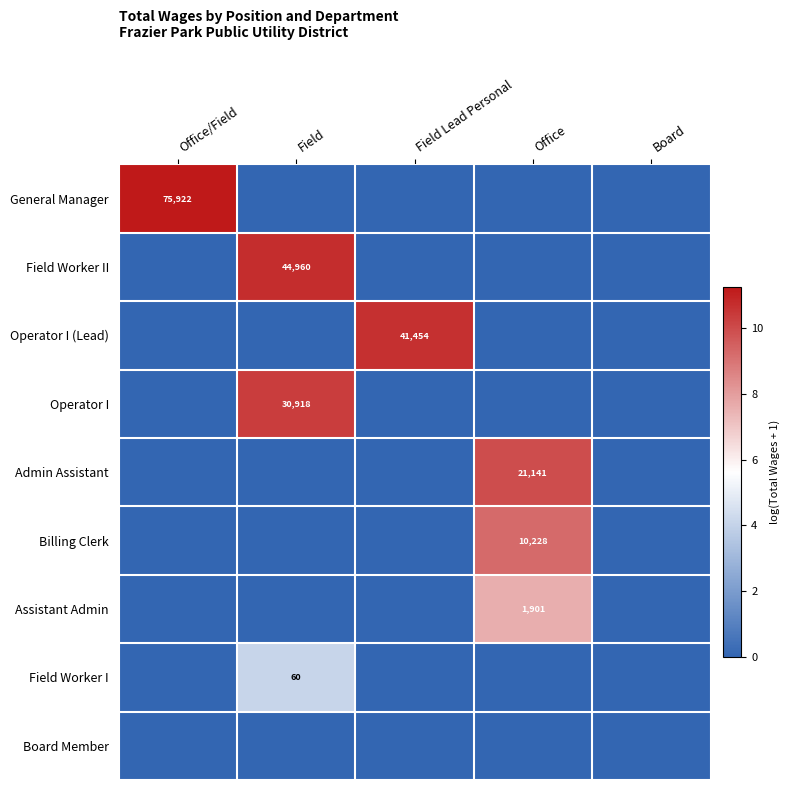

Is it true that Field Worker II equals 44960 at Field?

True